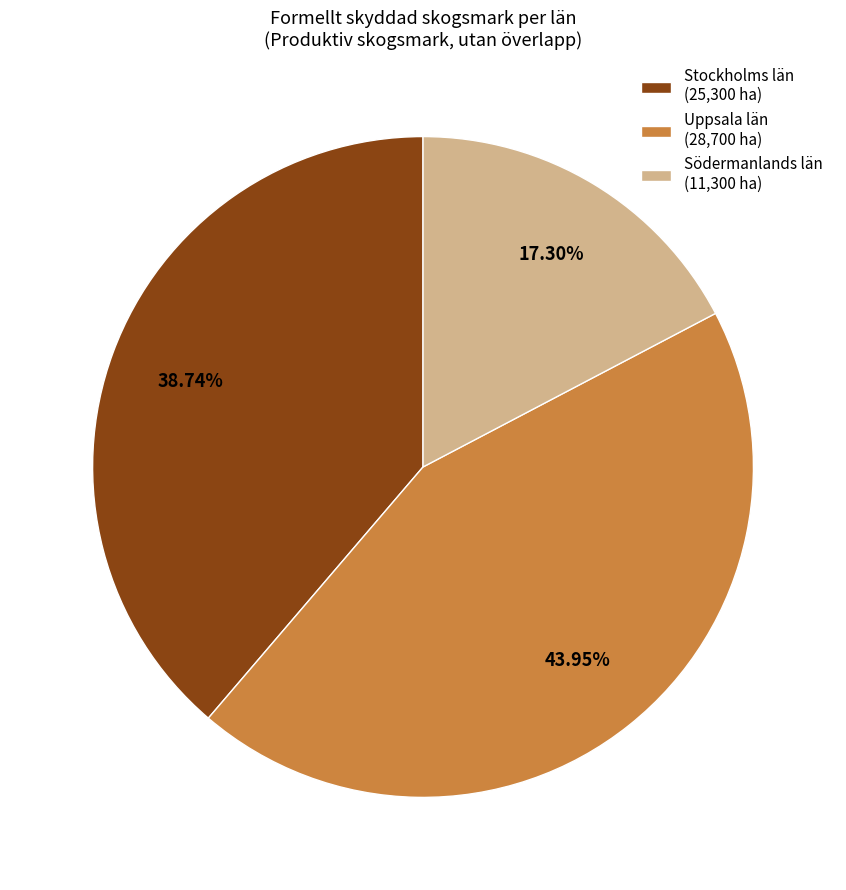

Do Stockholms län (25,300 ha) and Uppsala län (28,700 ha) together represent more than half of the pie?

Yes